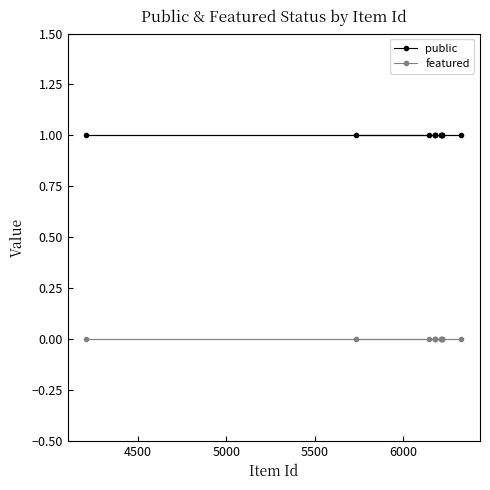

What is the value of the public point at the 6th from the left?

1